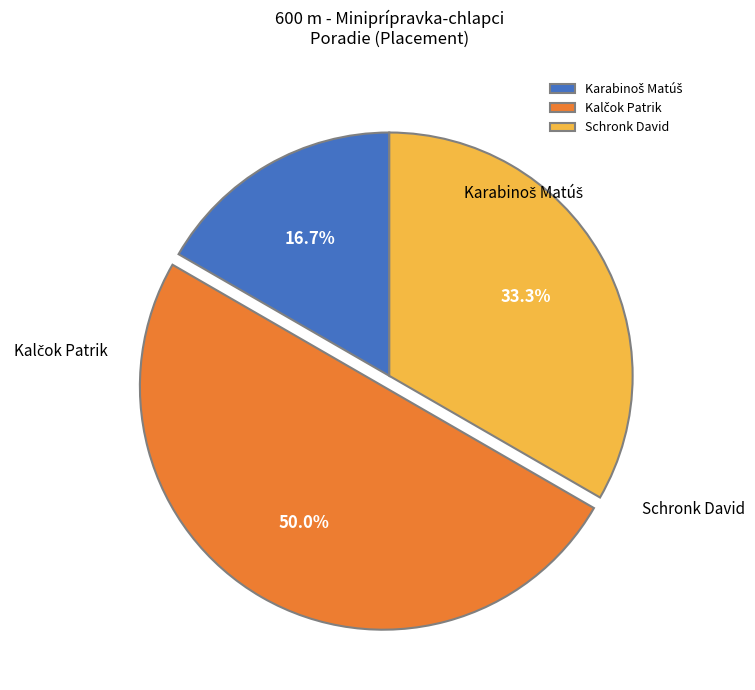

True or false: Karabinoš Matúš accounts for 17% of the total.

True